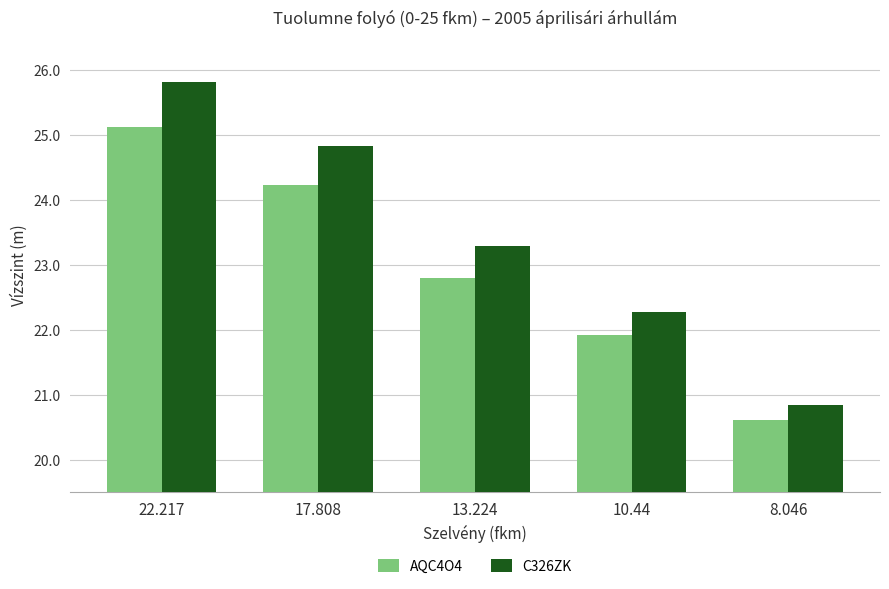

Between 22.217 and 17.808, which series saw the biggest shift?

C326ZK